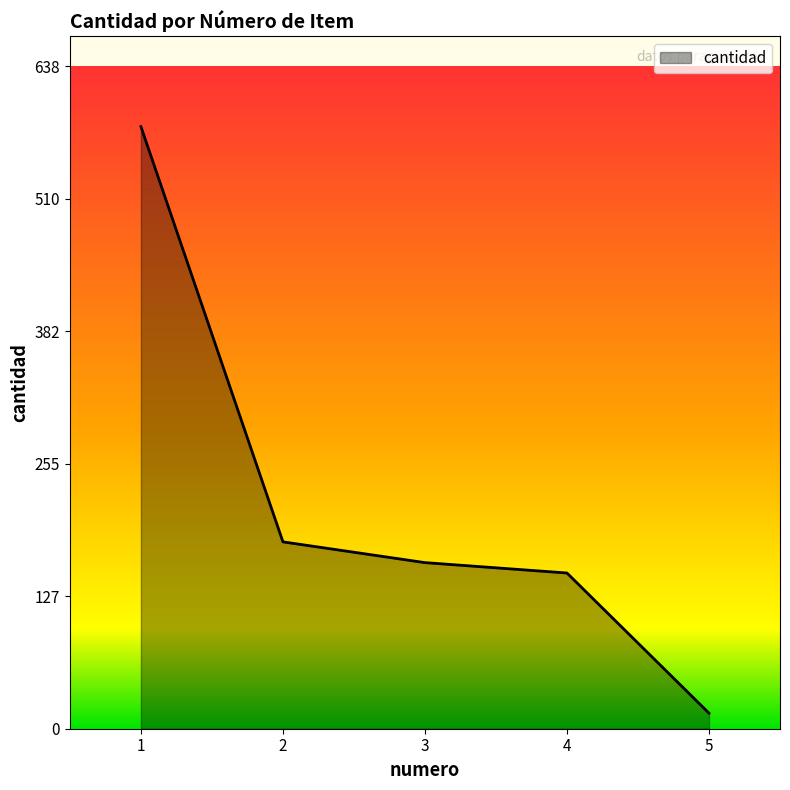

What is the change in value from 1 to 5?

-565